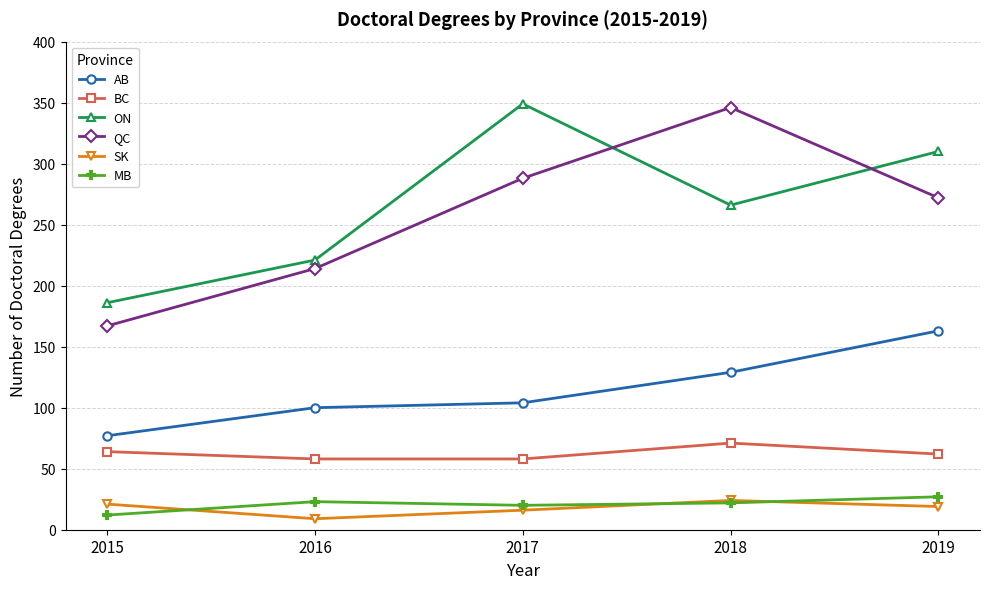

True or false: AB has a value of 34 at 2018.

False